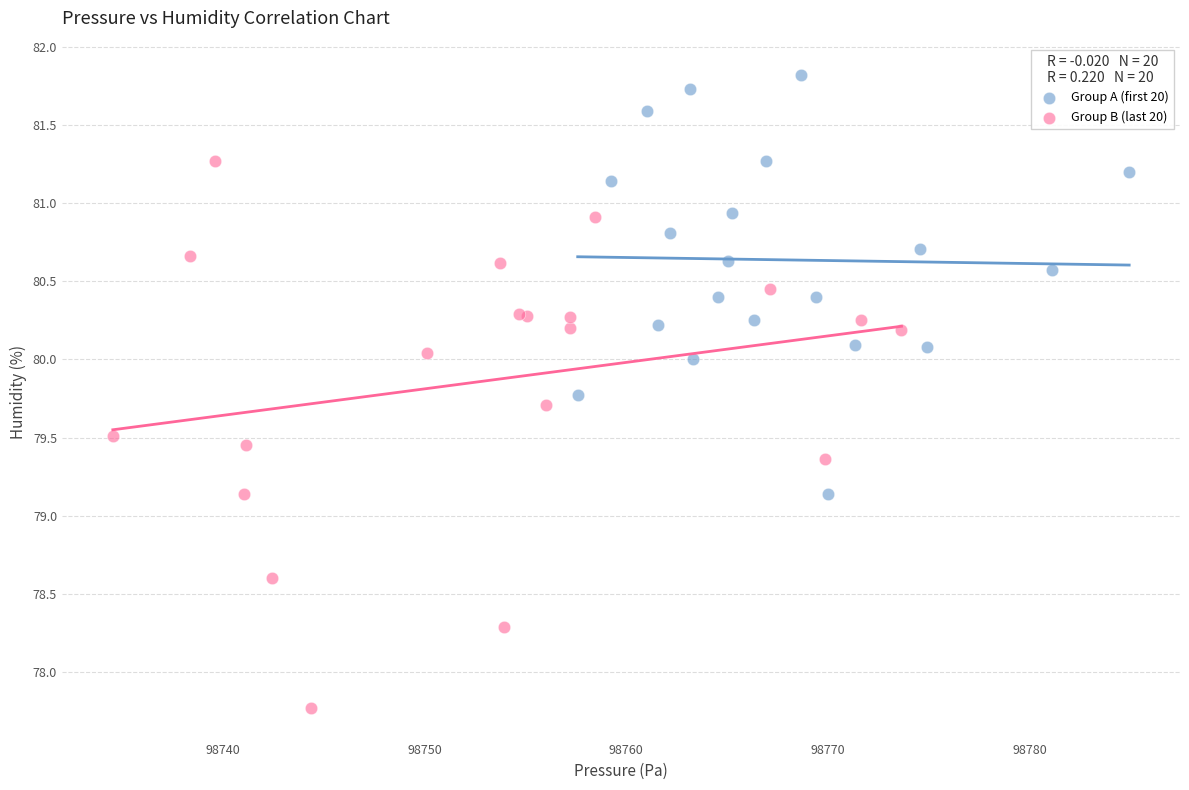

Which series has the widest spread of Y values?

Group B (last 20)